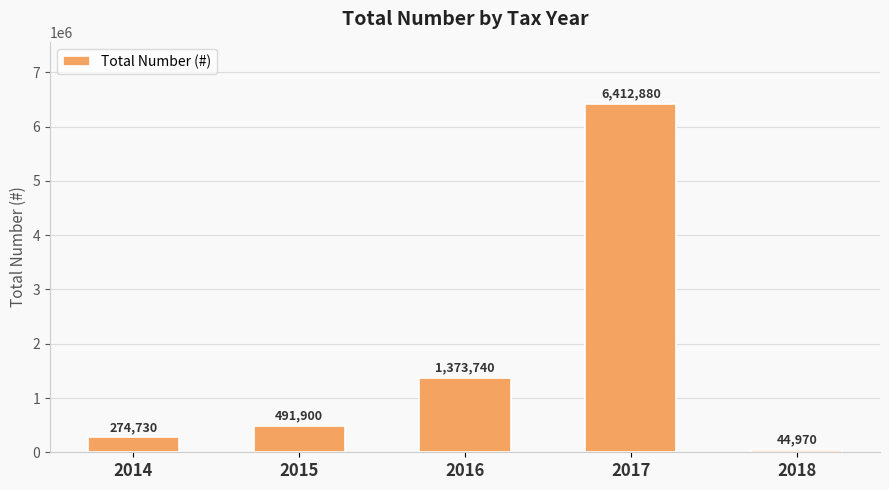

Reading left to right, extract all data points from this chart.

274730	491900	1373740	6412880	44970